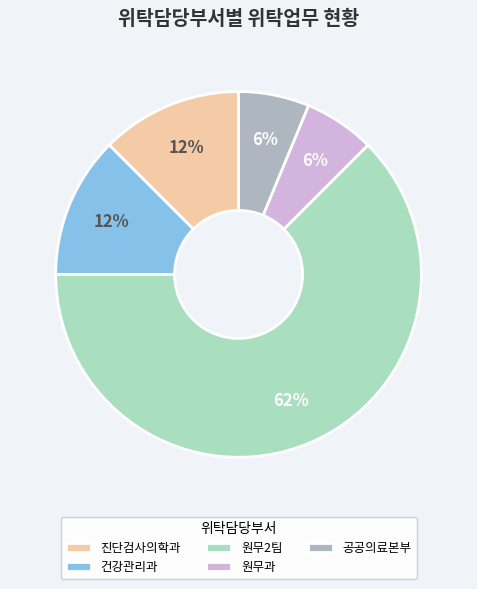

Does 원무2팀 represent more than half of the total?

Yes